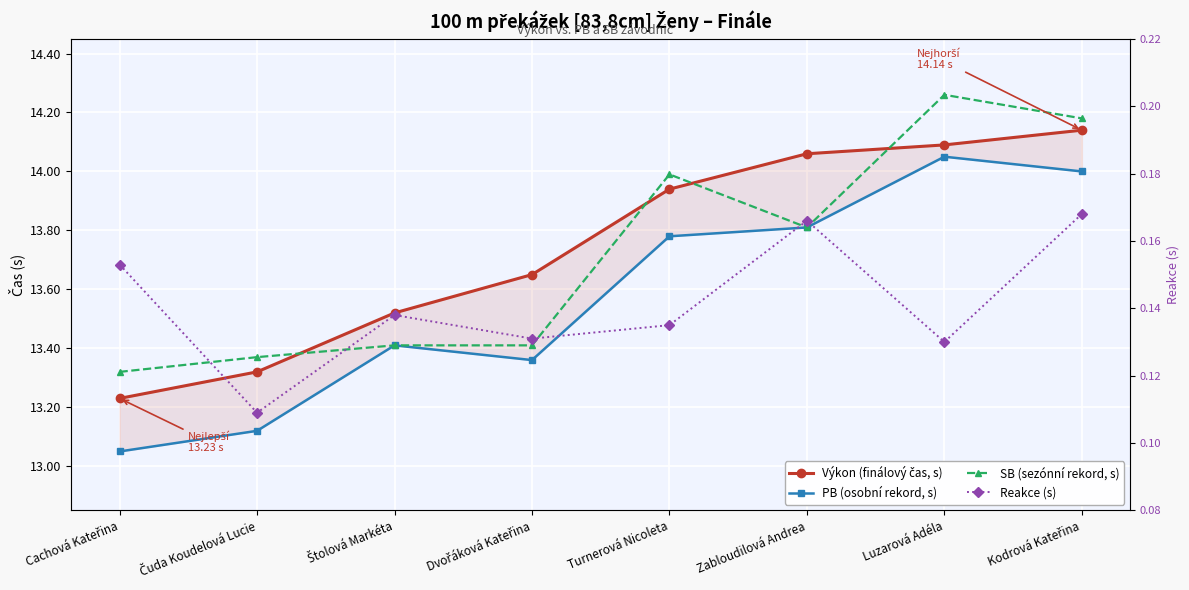

What is the smallest value displayed?

0.1